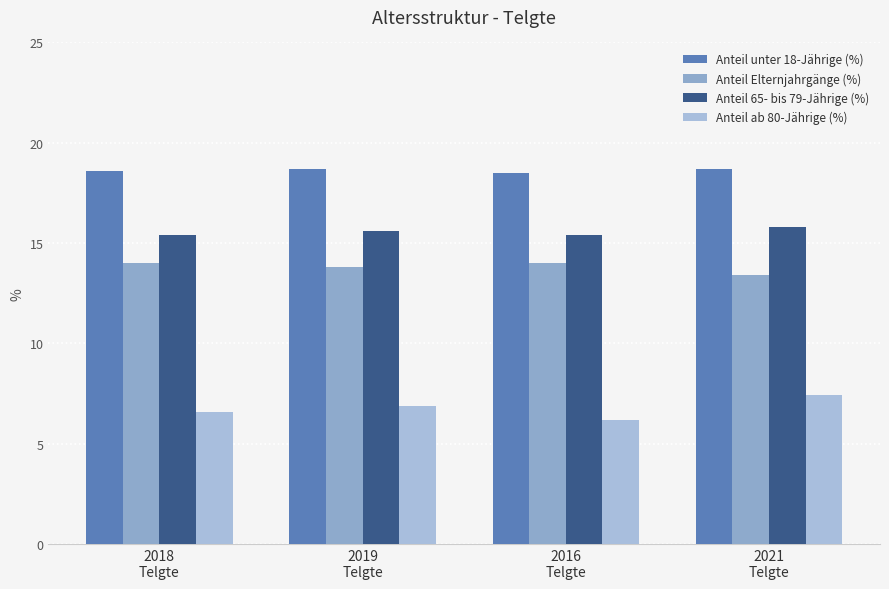

Which series has the widest spread of values?

Anteil ab 80-Jährige (%)